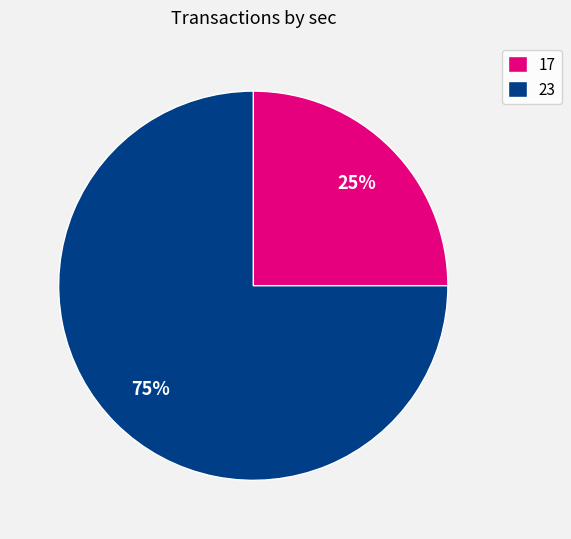

Approximately how many times larger is the value at 23 compared to 17?

3.0